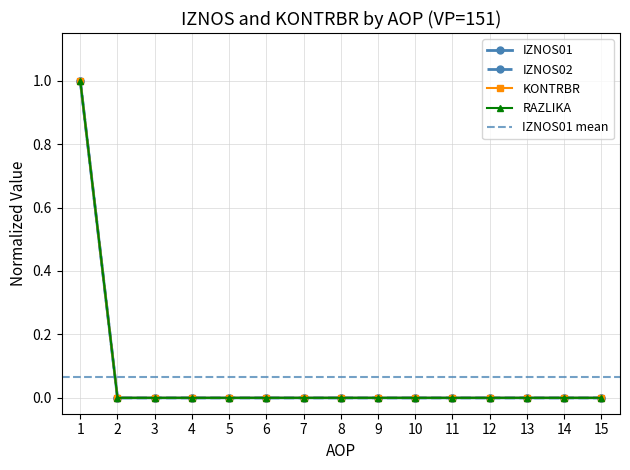

True or false: KONTRBR and IZNOS02 cross at least once.

False